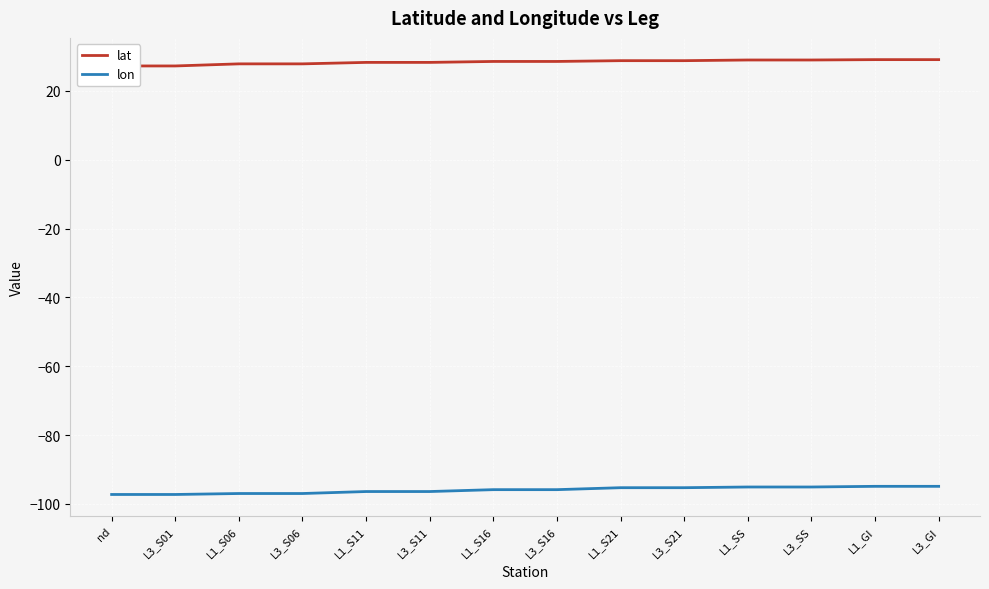

What is the label of the 1st point from the right?

L3_GI